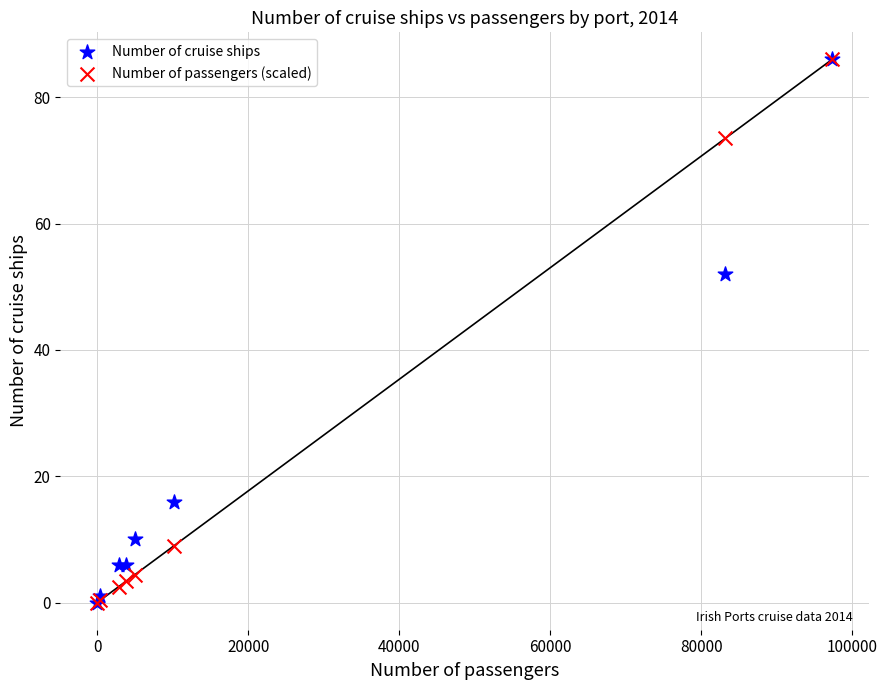

Across all series, what Y value is closest to 43?

52.0